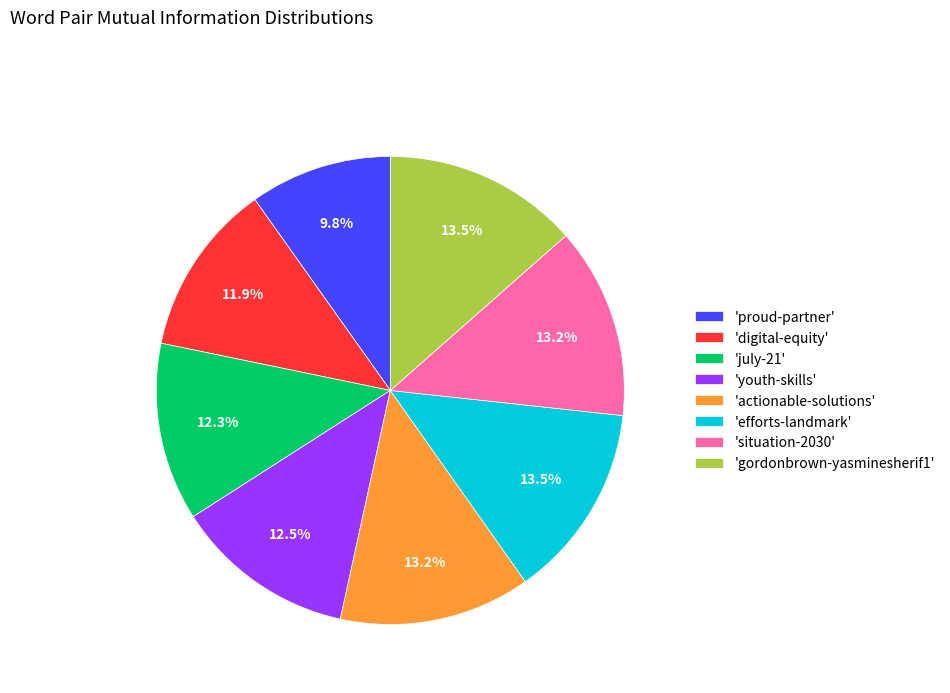

Does any single category account for the majority?

No